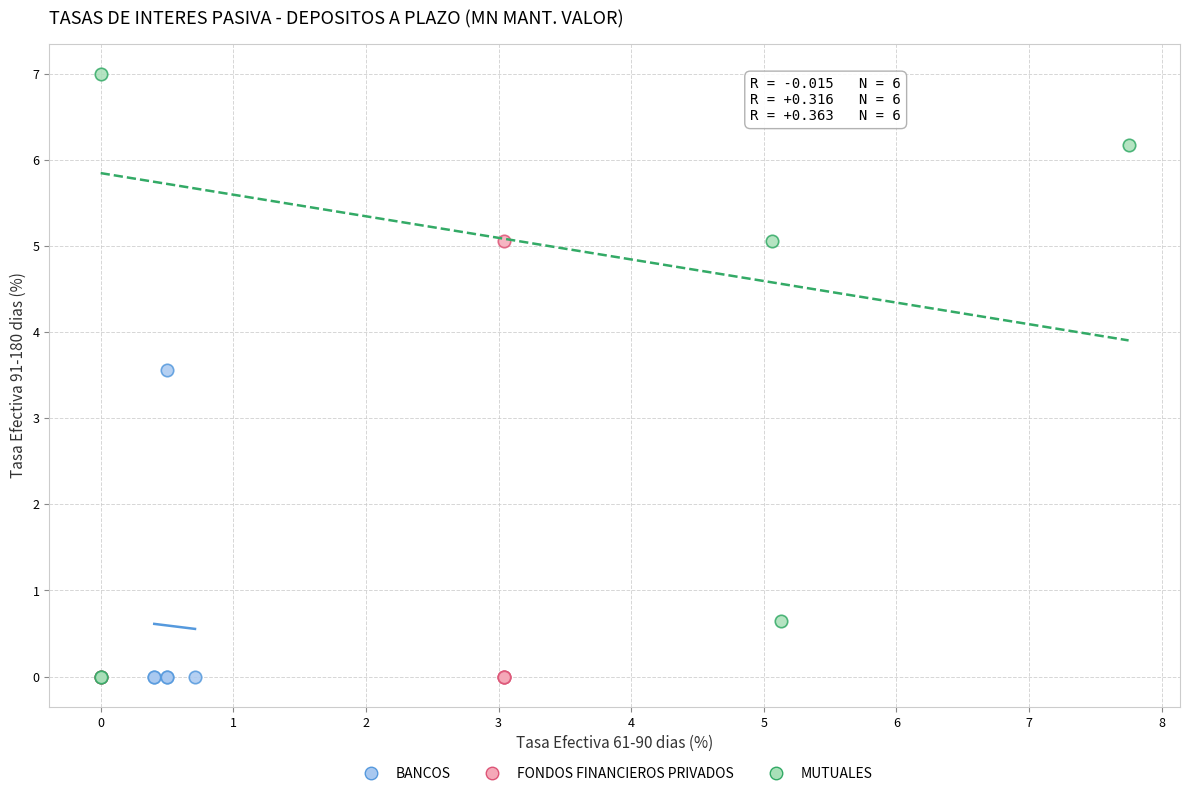

Which series has the largest Y range (max minus min)?

MUTUALES